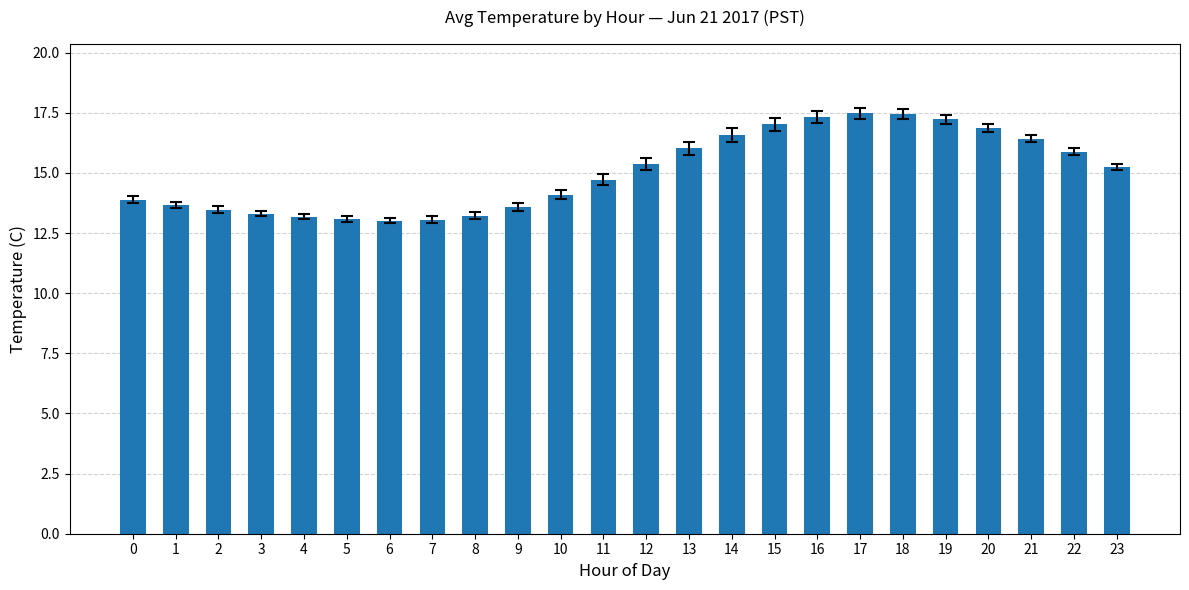

The chart shows a value of 21.8 at 11. True or false?

False